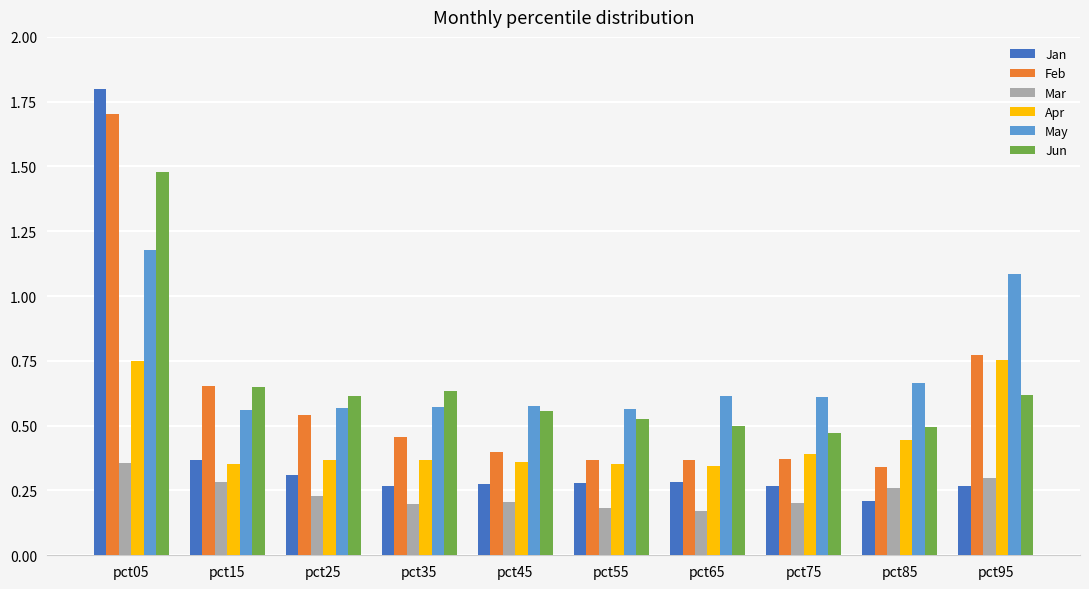

Which label corresponds to the largest value in the chart?

pct05